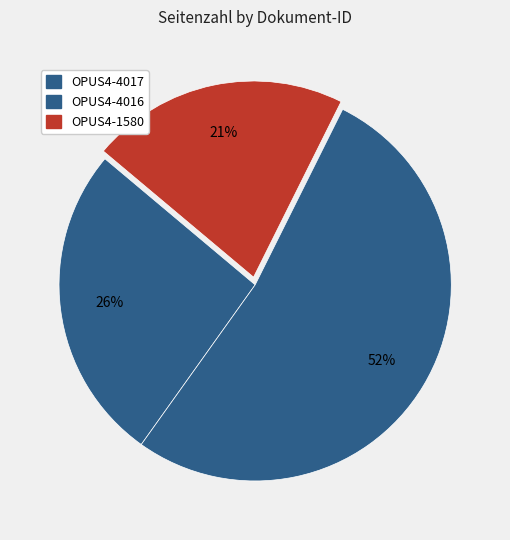

To the nearest percent, what is the difference between the largest and smallest slice percentages?

31%